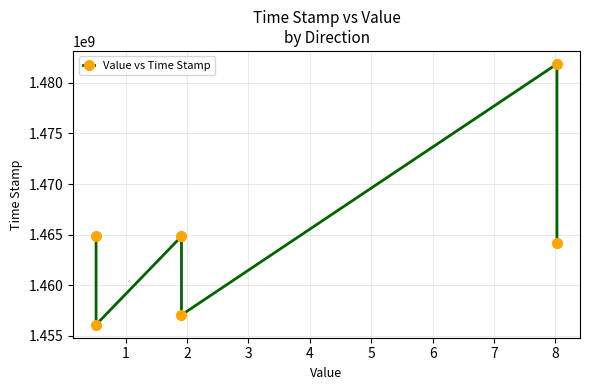

How many interior local valleys (lower than both neighbors) does the data have?

2